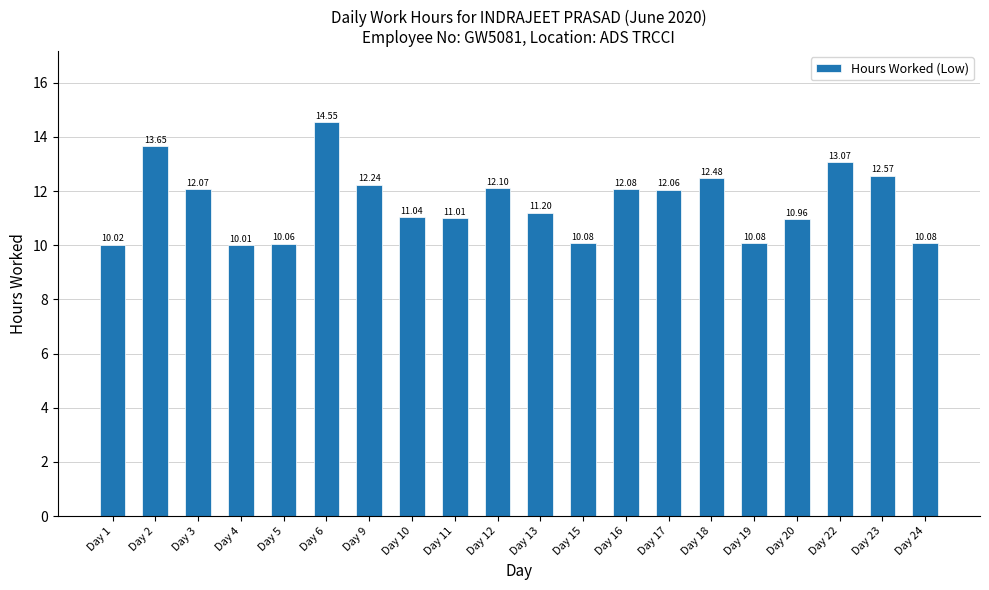

Is it true that the value at Day 19 is 10.1?

True